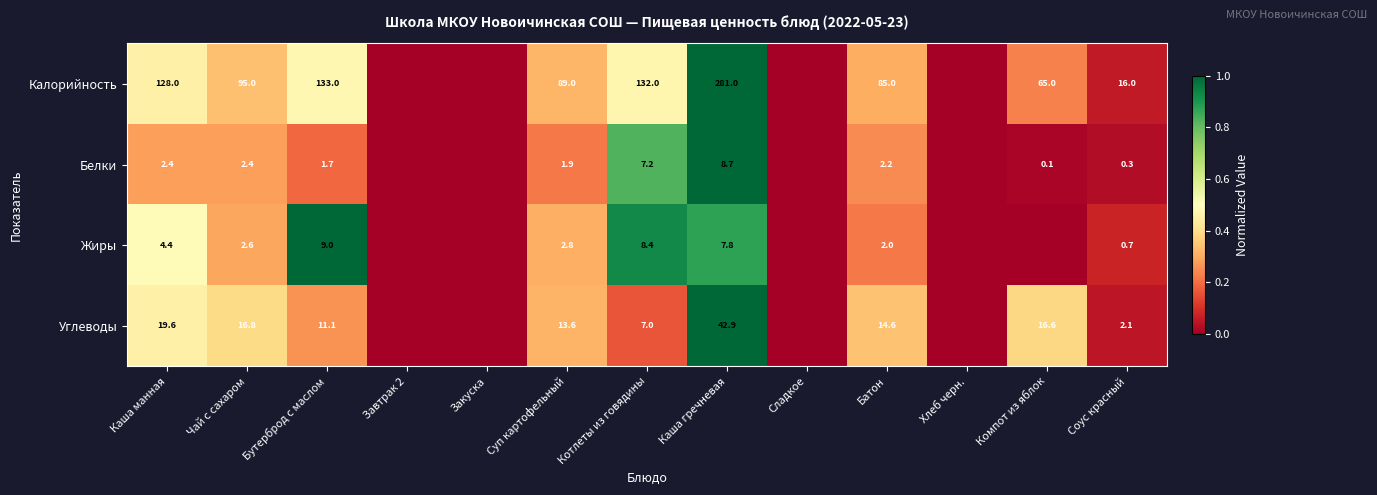

What is the difference between the highest and lowest values at Суп картофельный?

87.1